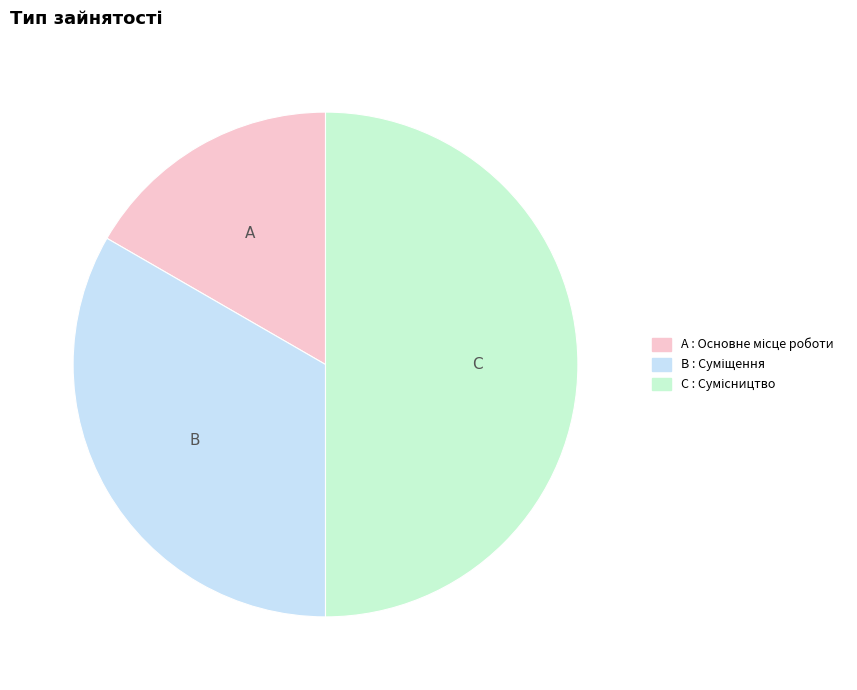

Count the number of slices in the pie.

3